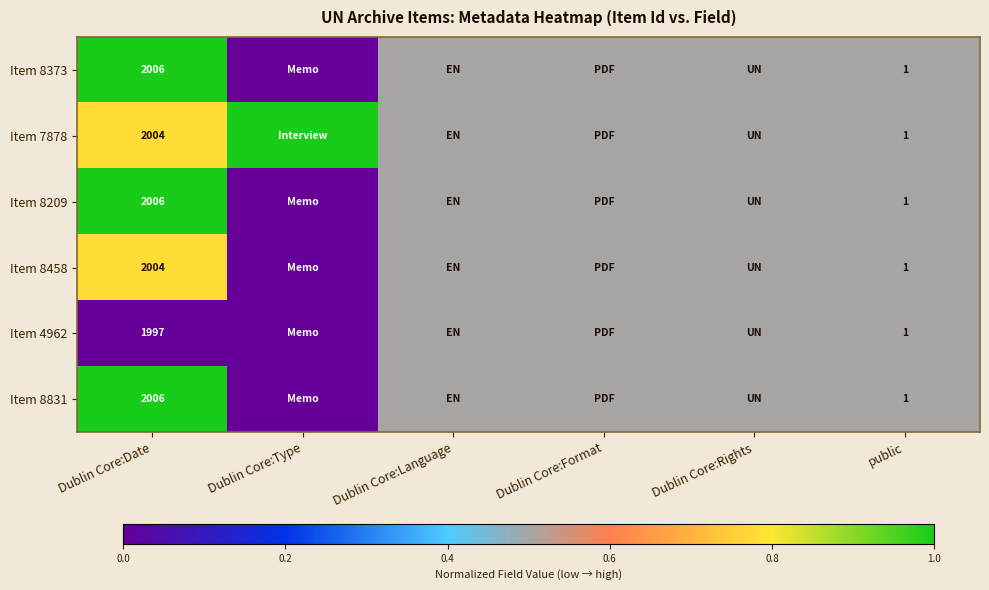

What is the total value across all series at public?

6.0